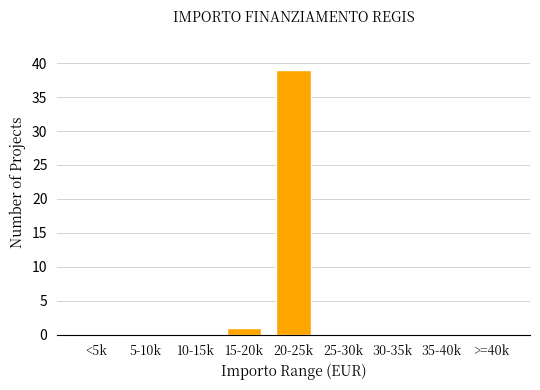

Reading left to right, extract all data points from this chart.

<5k=0	5-10k=0	10-15k=0	15-20k=1	20-25k=39	25-30k=0	30-35k=0	35-40k=0	>=40k=0